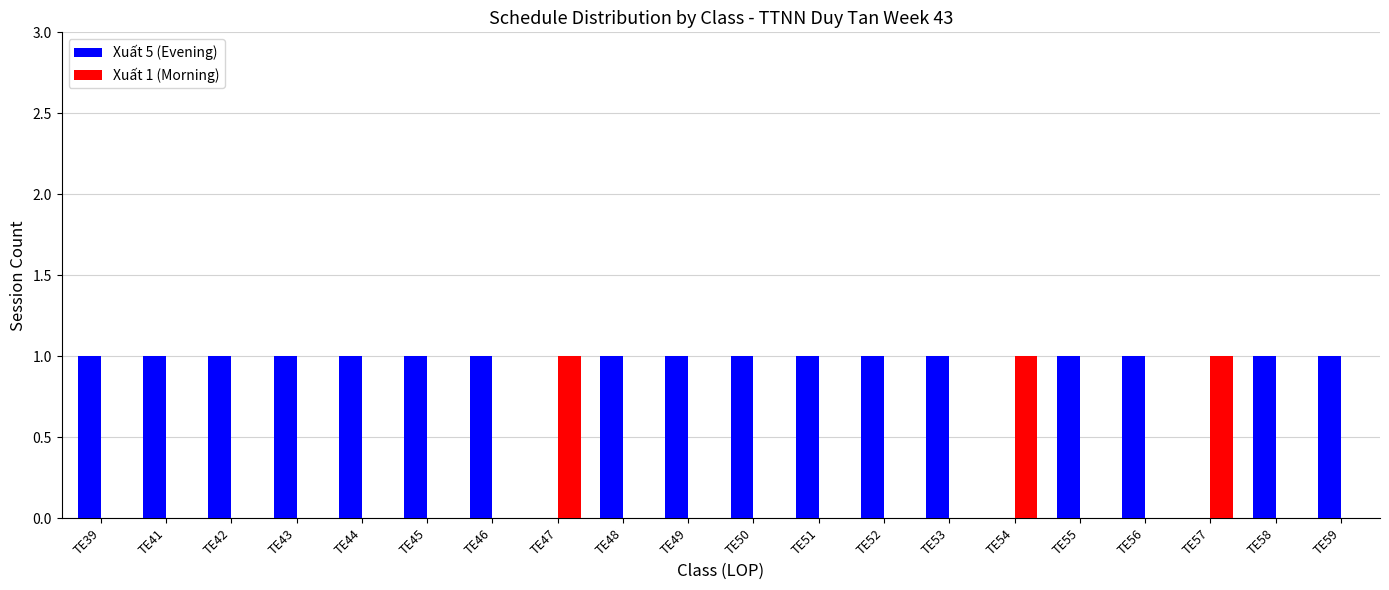

True or false: Xuất 1 (Morning) has a value of 1 at TE51.

False